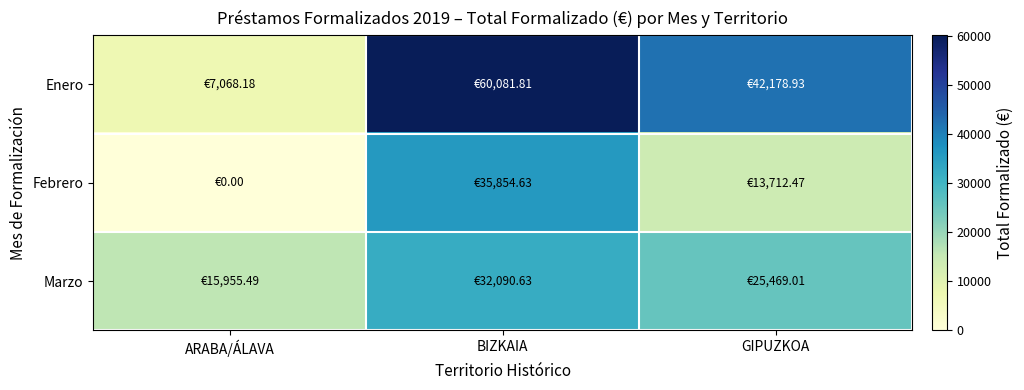

Rank the series by their maximum value, from lowest to highest.

Marzo, Febrero, Enero